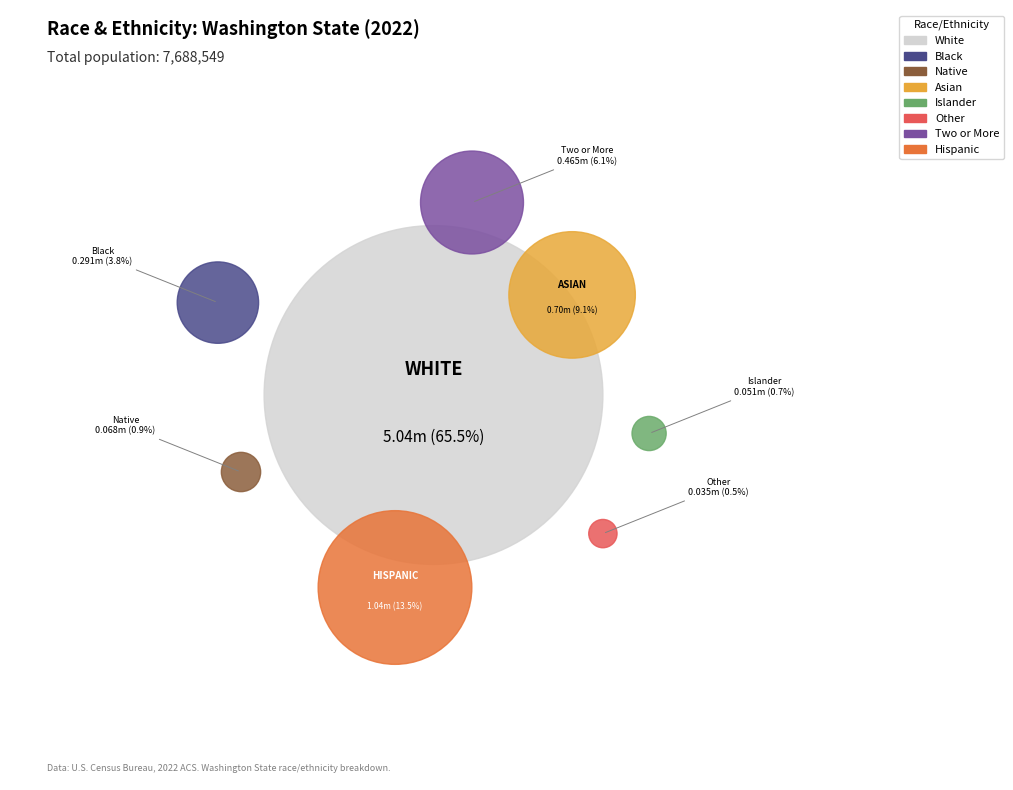

How many slices are in this pie chart?

8